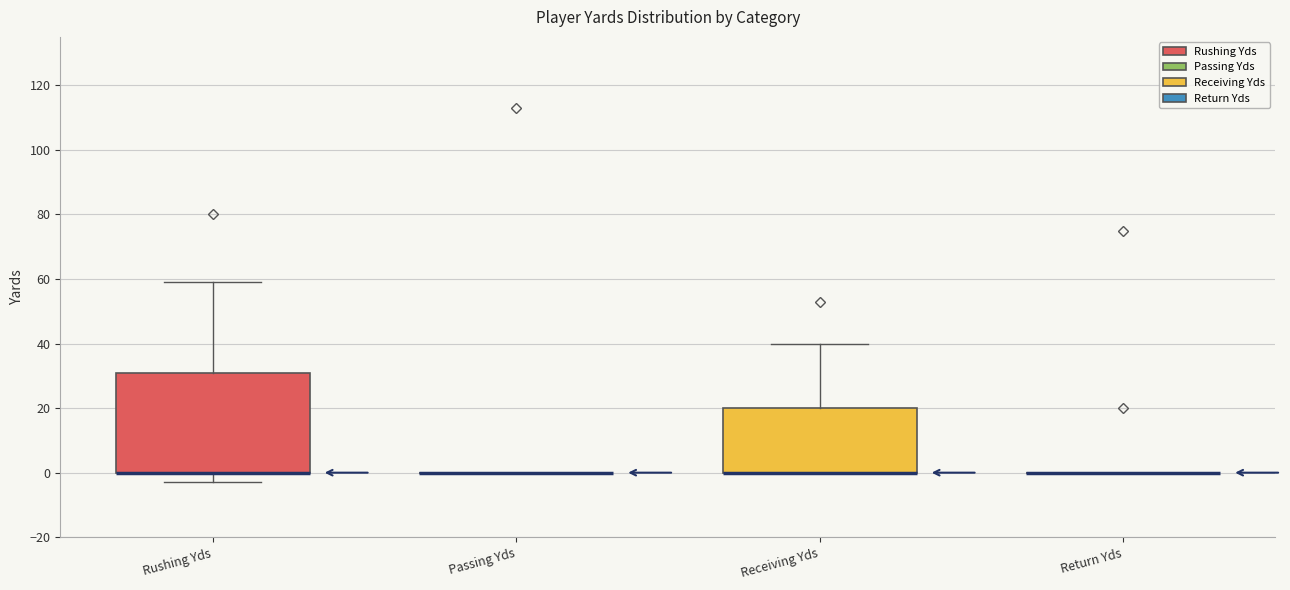

Which box is the tallest, from its lower edge to its upper edge?

Rushing Yds